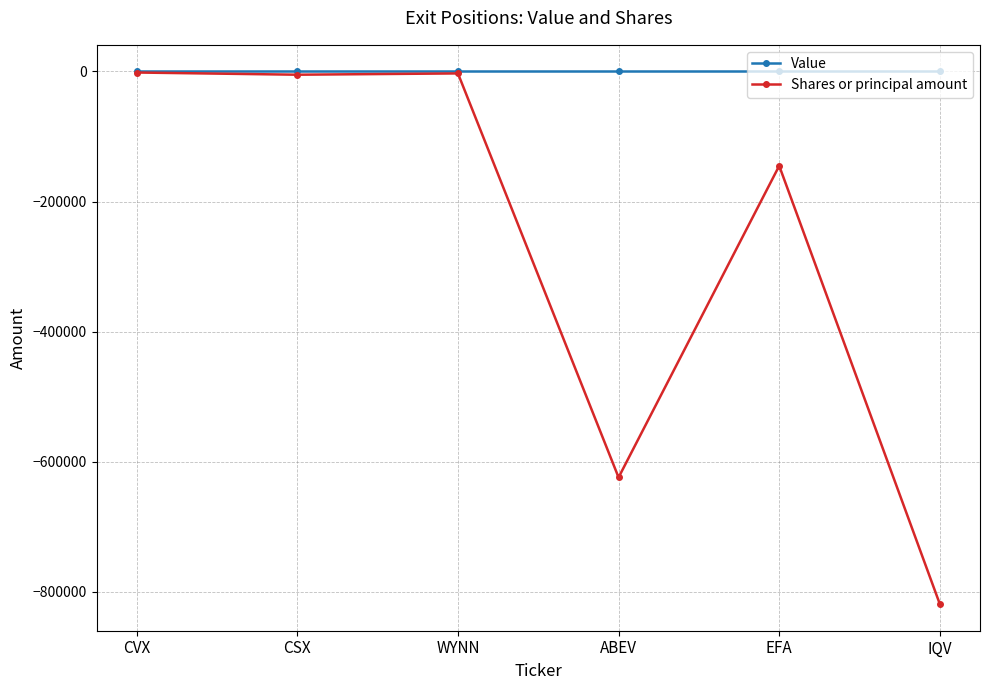

At which category does the chart reach its minimum across all series?

IQV